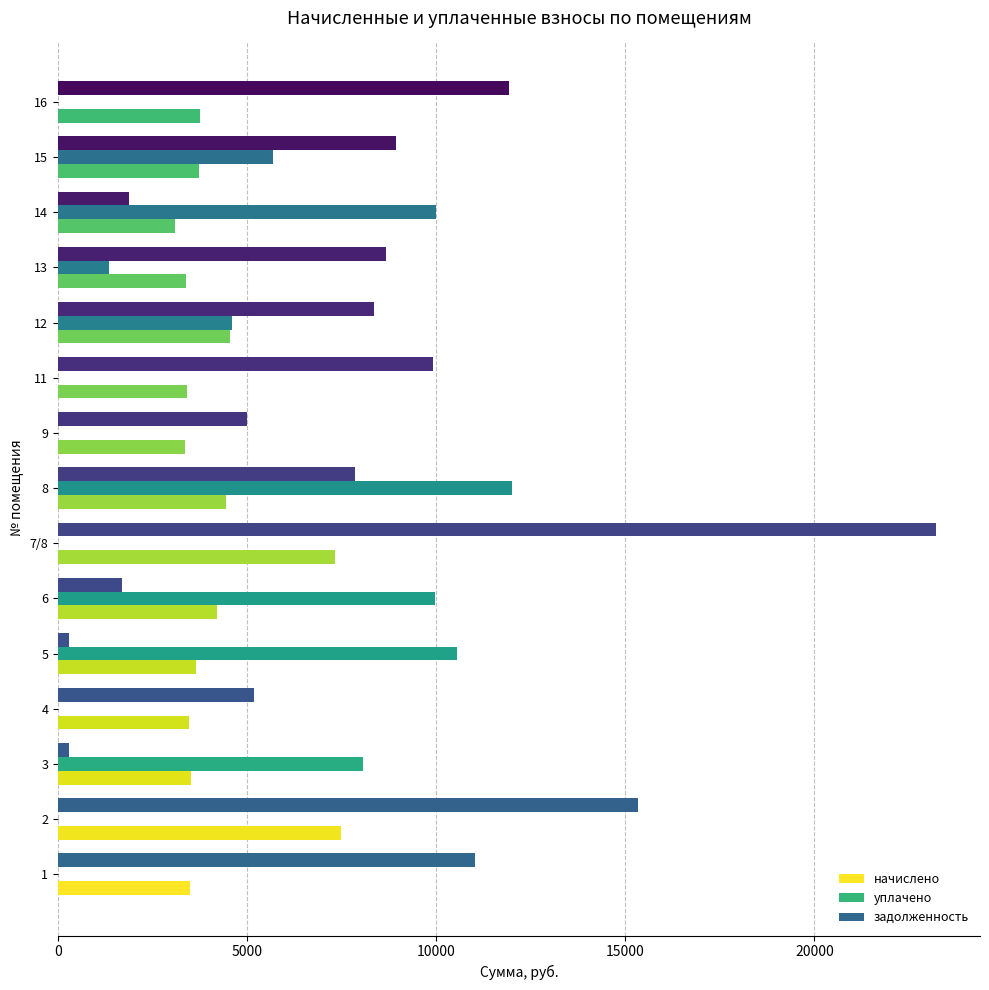

Which series changed the most between 3 and 6?

уплачено